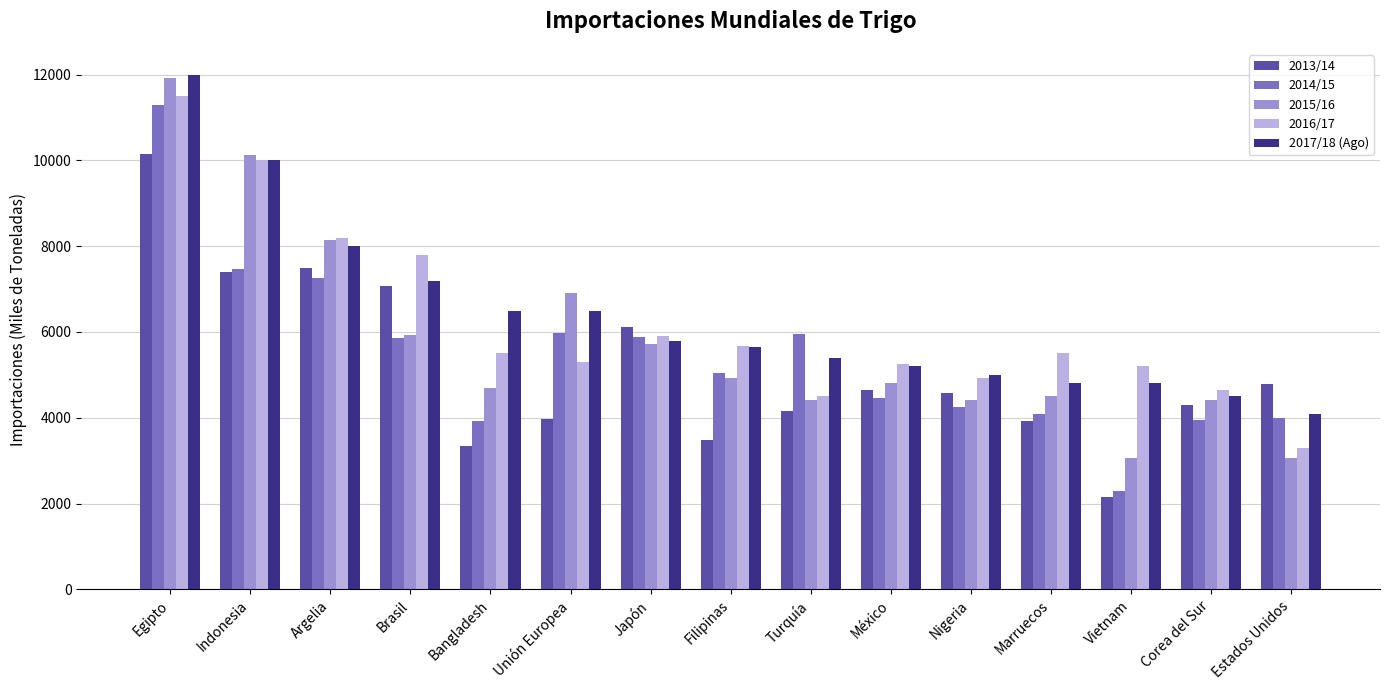

What is the total value across all series at Nigeria?

23159